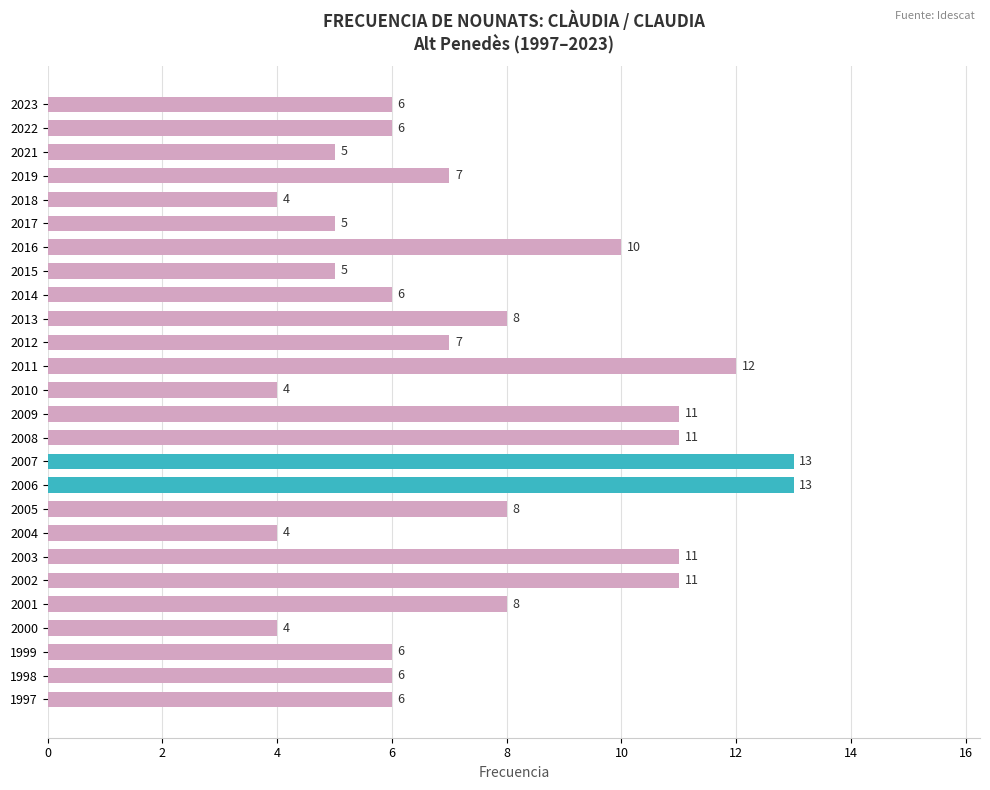

Does the chart contain stacked bars?

No